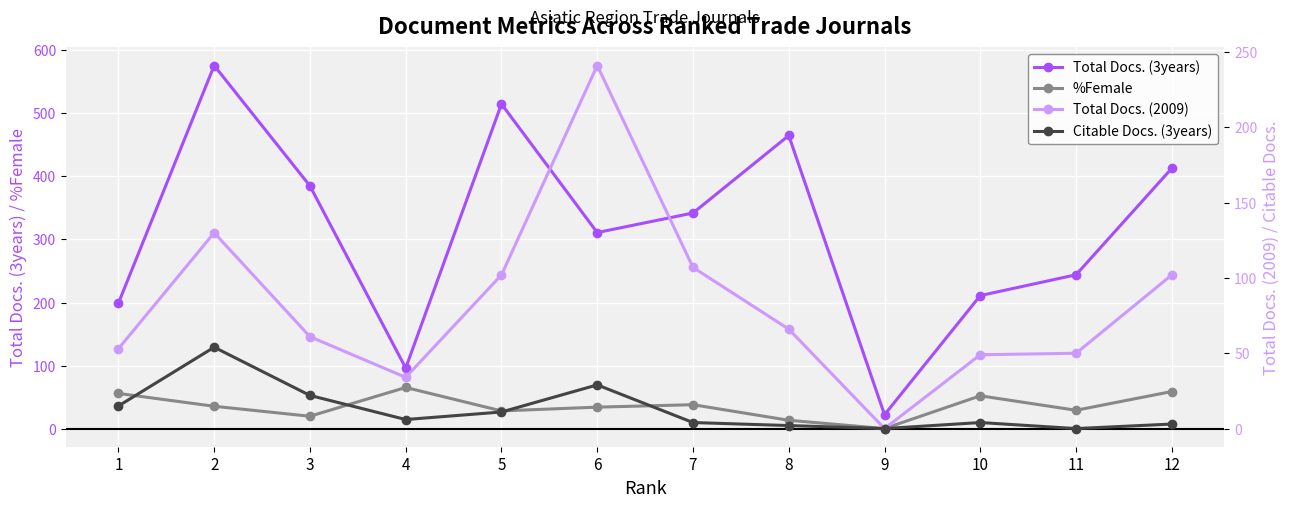

Reading left to right, list all the values displayed in this chart.

Total Docs. (3years): 199.0	576.0	385.0	96.0	515.0	311.0	342.0	465.0	22.0	211.0	244.0	413.0
%Female: 55.7	35.4	19.6	65.2	28.0	34.0	37.9	13.2	0.0	52.0	29.0	58.8
Total Docs. (2009): 53.0	130.0	61.0	34.0	102.0	241.0	107.0	66.0	0.0	49.0	50.0	102.0
Citable Docs. (3years): 15.0	54.0	22.0	6.0	11.0	29.0	4.0	2.0	0.0	4.0	0.0	3.0